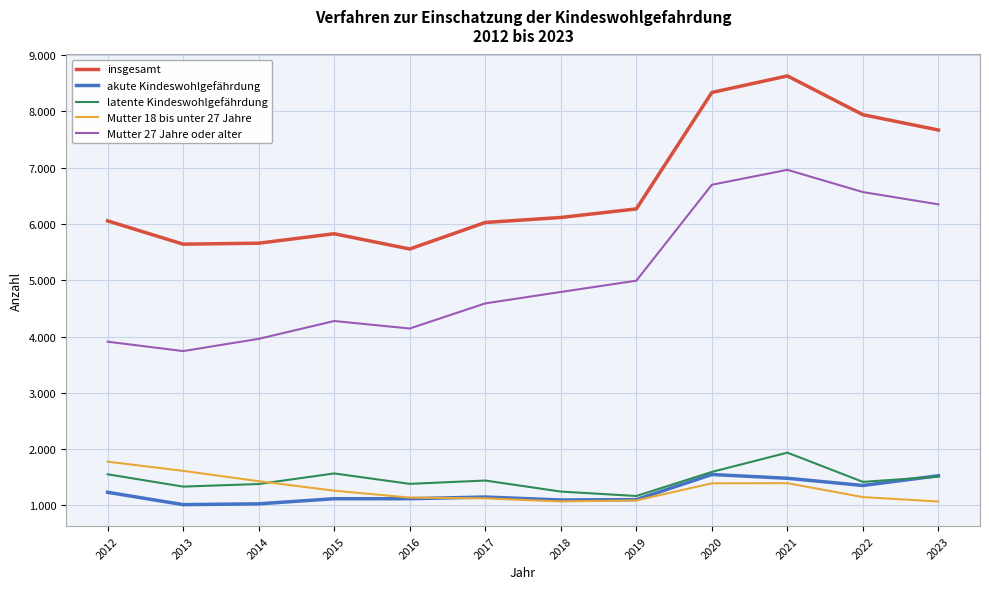

Does the chart have visible grid lines?

Yes